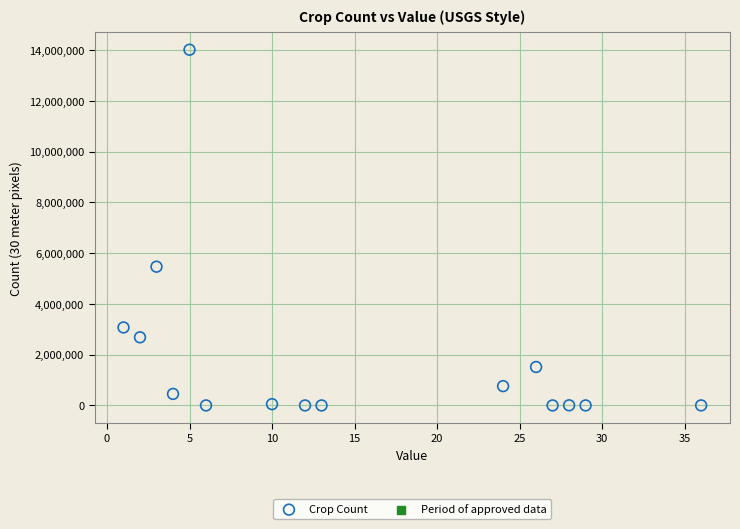

What is the range of Y values (max minus min)?

14008022